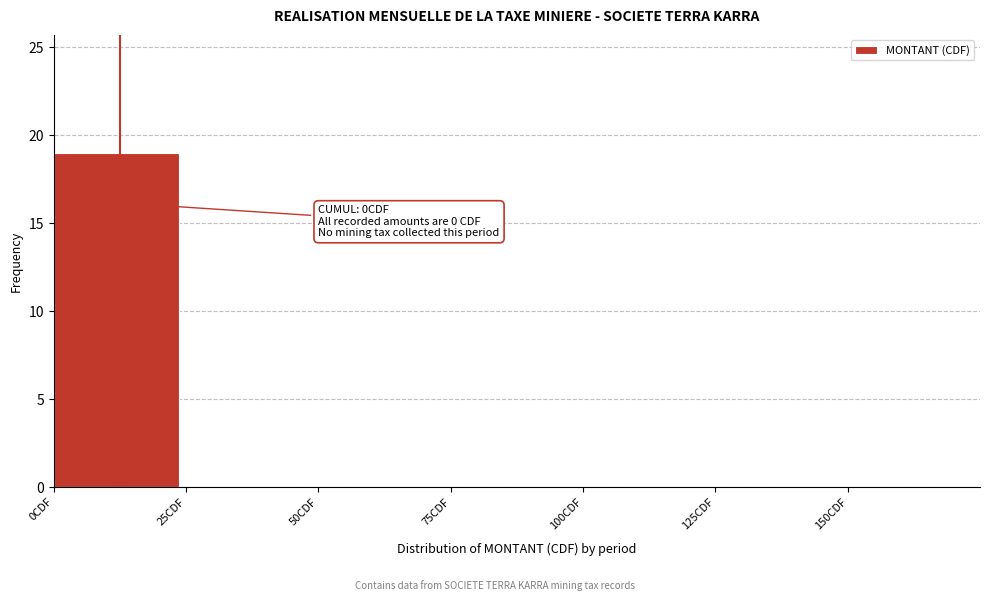

Which range on the x-axis has the tallest bar?

0 to 25